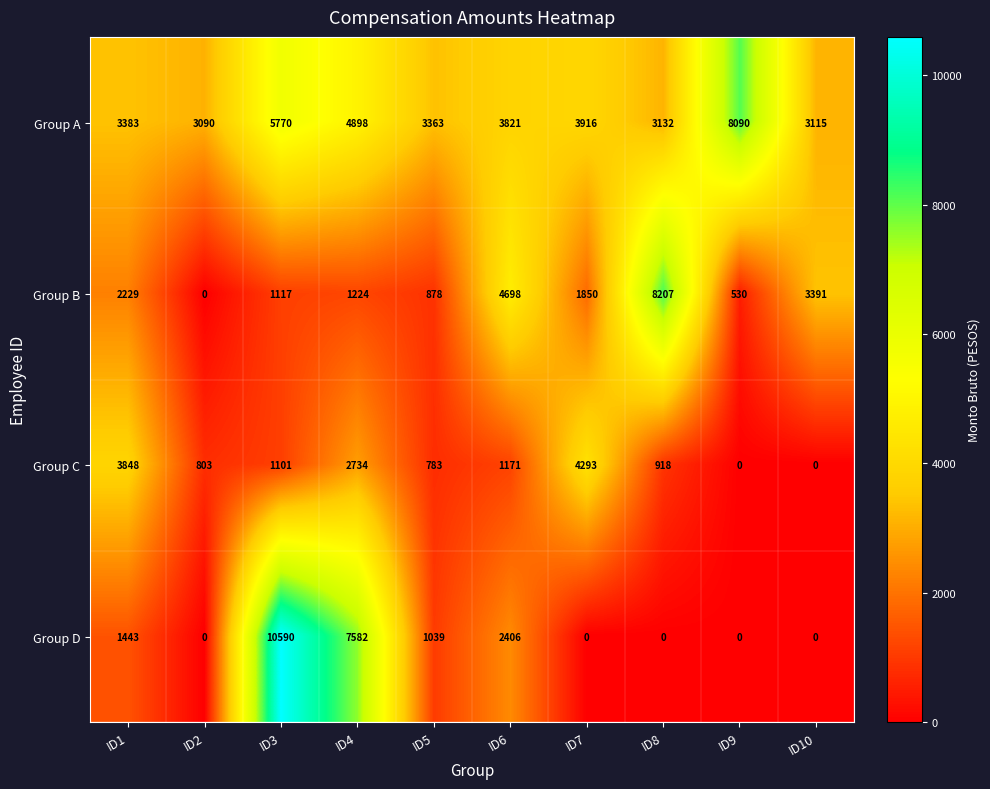

What is the sum of the Group C values at ID4 and ID5?

3517